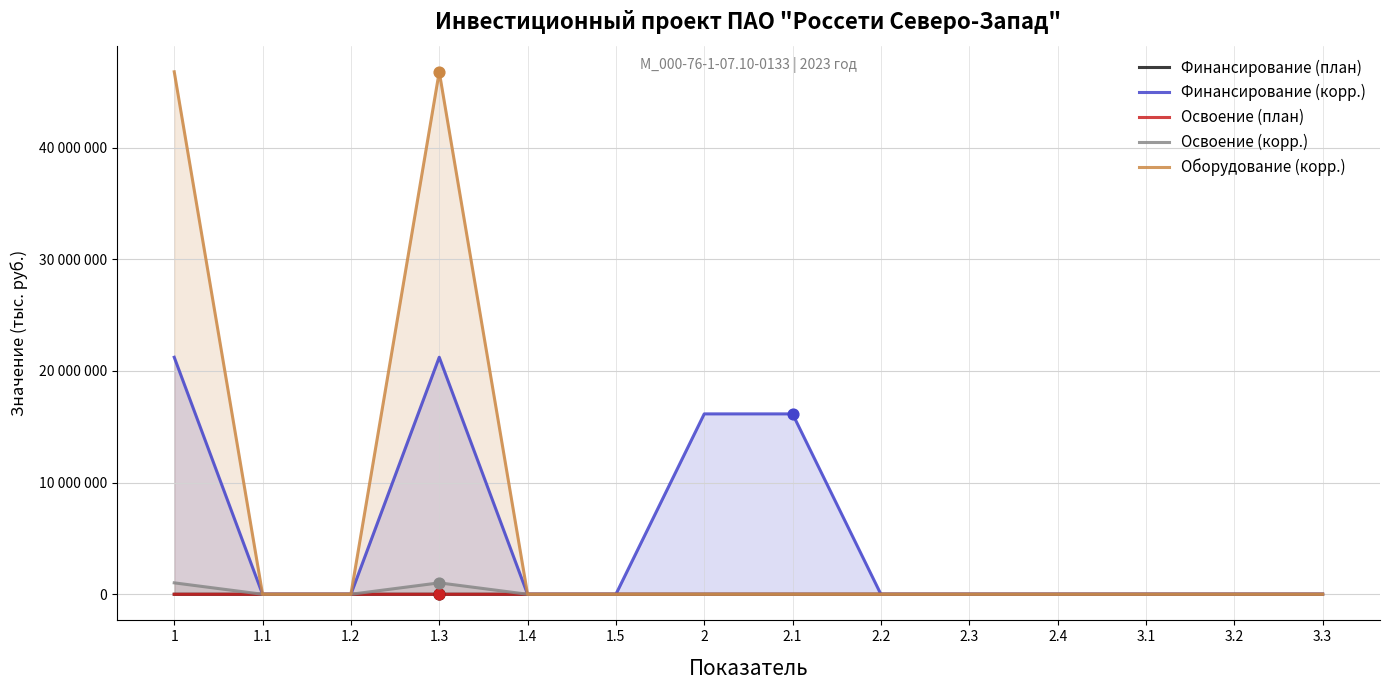

Is the value of Освоение (корр.) at 2.3 greater than the value of Финансирование (план) at 2.2?

No